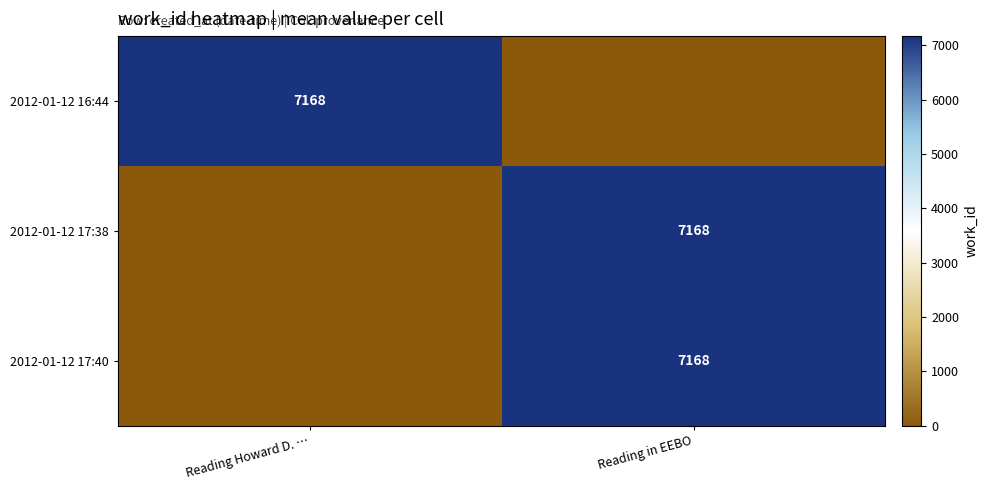

True or false: 2012-01-12 17:38 has a value of 11797 at Reading in EEBO.

False